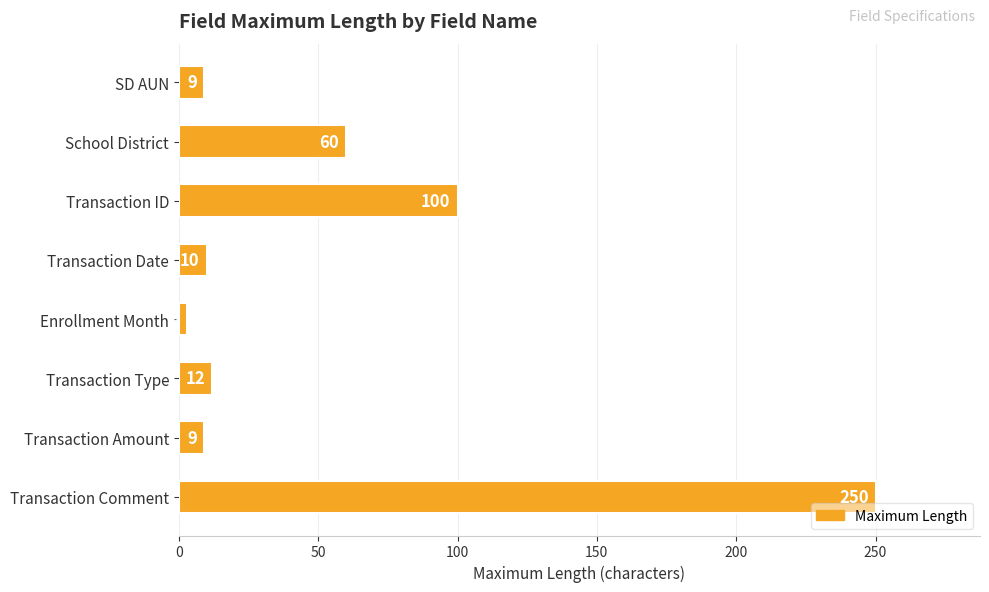

Does the chart contain stacked bars?

No